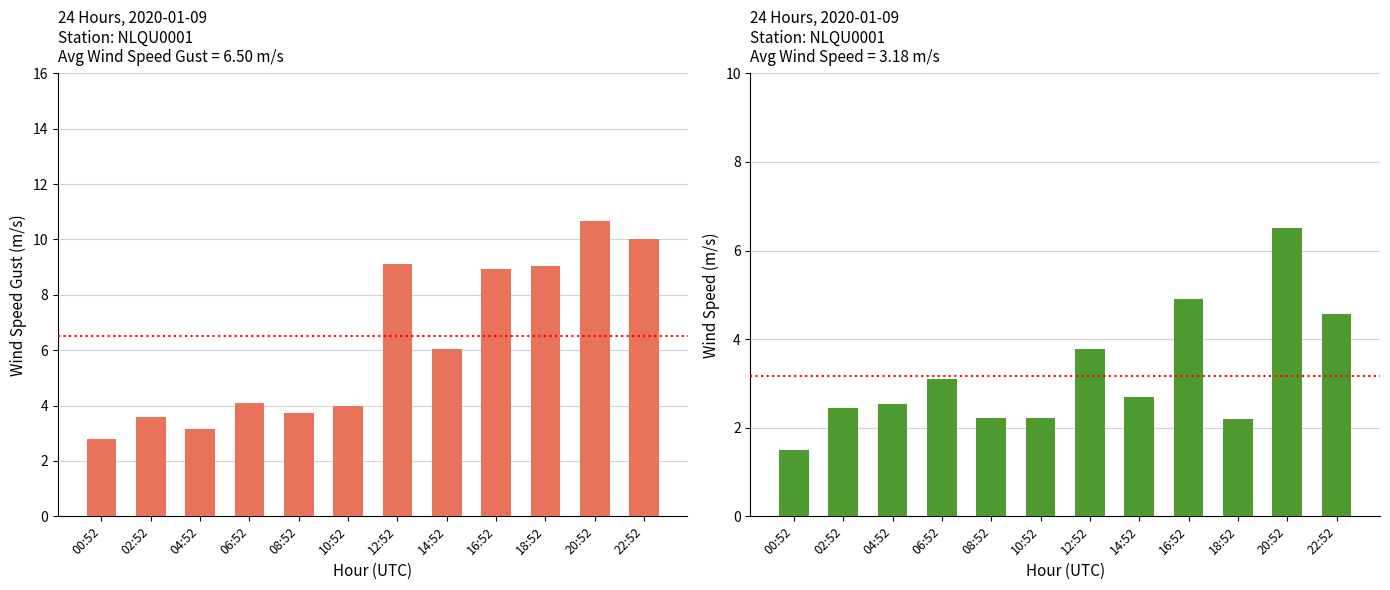

At 22:52, list the series in order from largest to smallest.

WIND_SPEED_GUST, WIND_SPEED